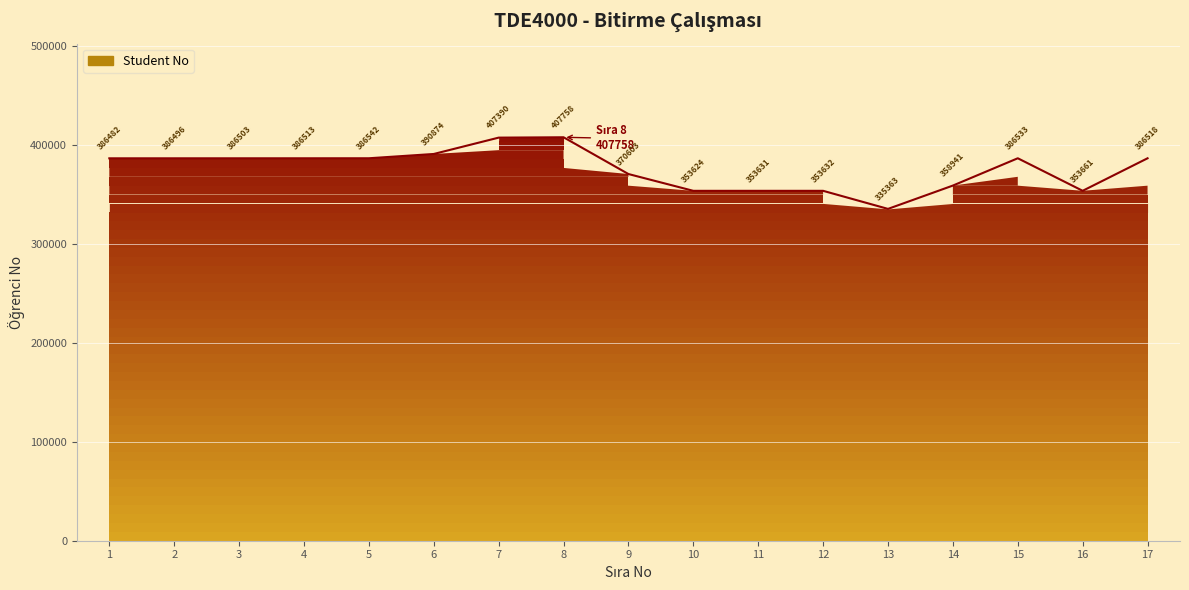

What is the difference between the values at 8 and 7?

368